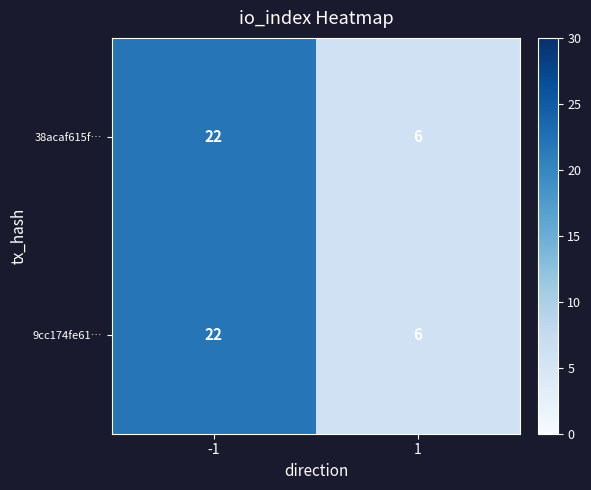

What is the approximate value of 38acaf615f… at 1?

6